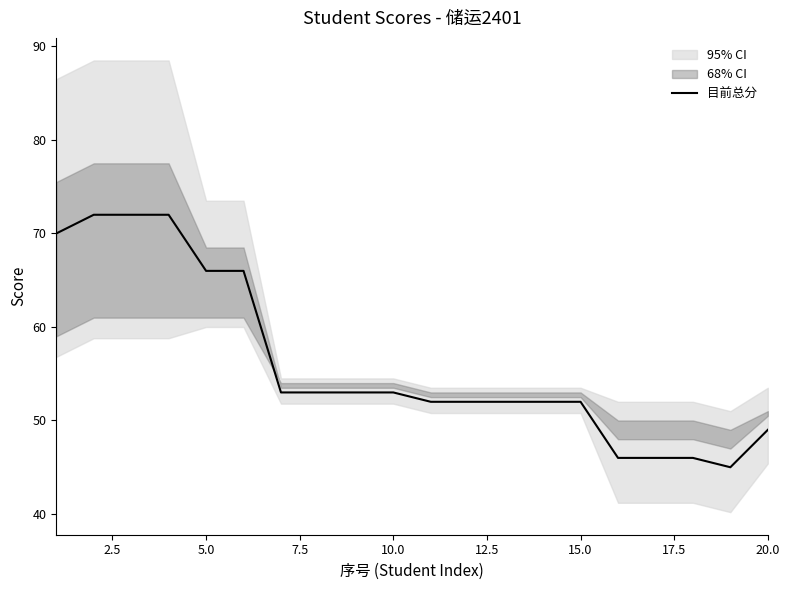

What is the lowest value of the 目前总分 series?

45